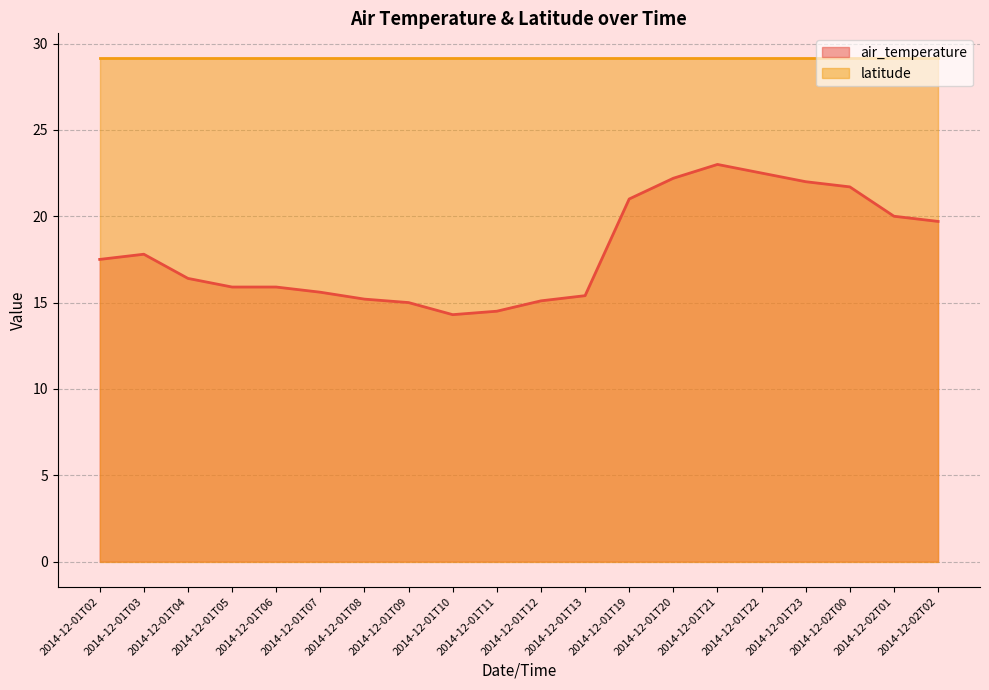

Which category has the lowest value across all series?

2014-12-01T10